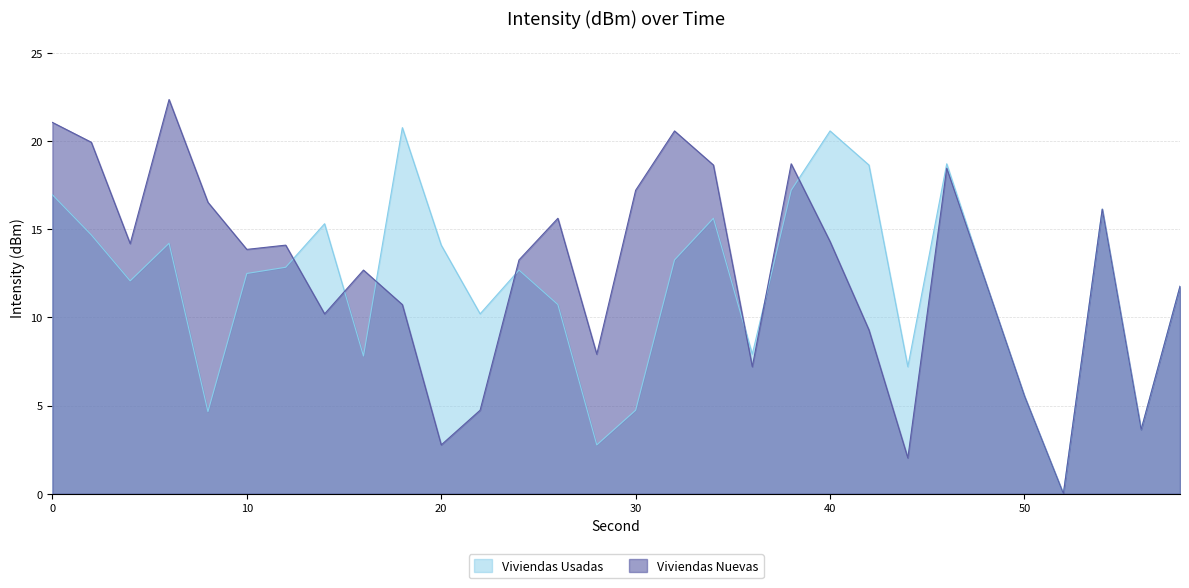

Reading right to left, list all the values displayed in this chart.

Viviendas Nuevas: 11.8	3.6	16.1	0.0	5.5	12.0	18.5	2.0	9.3	14.3	18.7	7.2	18.6	20.6	17.2	7.9	15.6	13.3	4.7	2.8	10.7	12.7	10.2	14.1	13.9	16.5	22.3	14.2	19.9	21.1
Viviendas Usadas: 11.8	3.6	16.1	0.0	5.5	12.0	18.7	7.2	18.6	20.6	17.2	7.9	15.6	13.3	4.7	2.8	10.7	12.7	10.2	14.1	20.8	7.8	15.3	12.8	12.5	4.7	14.2	12.1	14.7	16.9